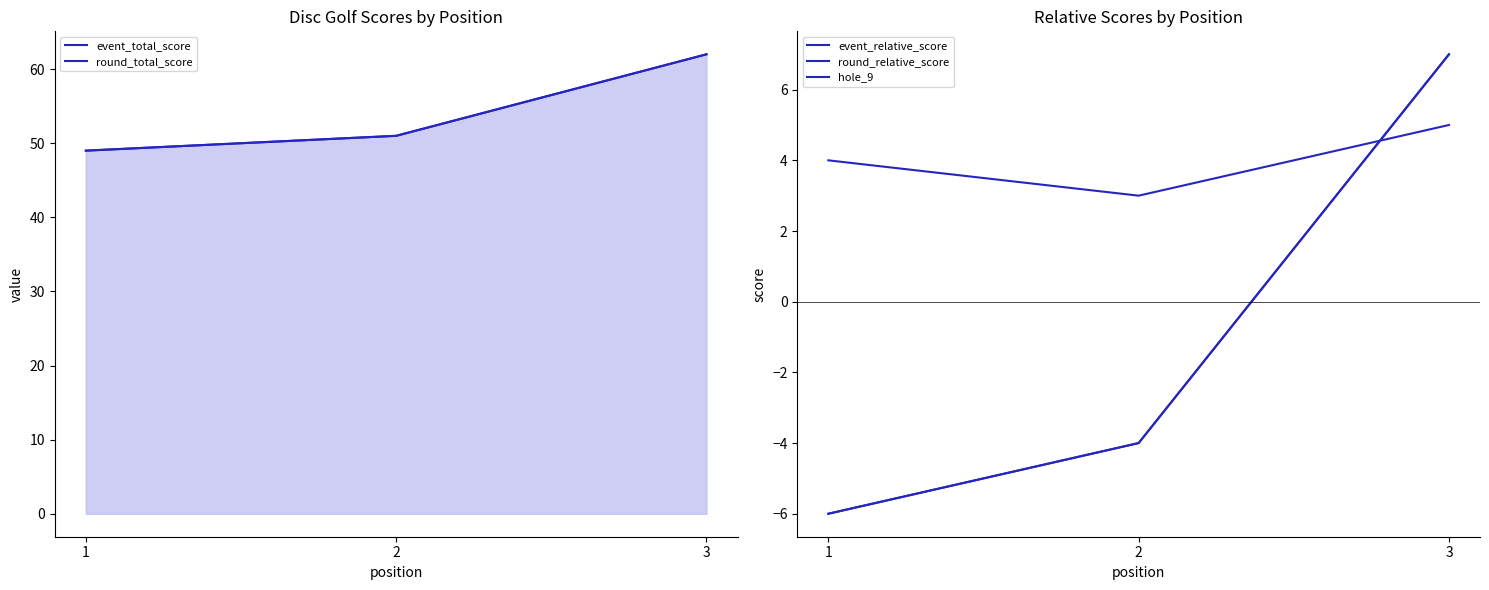

Which label corresponds to the smallest value in the chart?

1